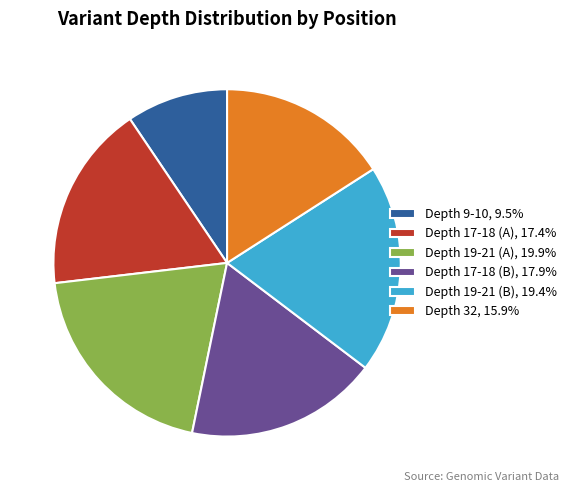

Does Depth 17-18 (B), 17.9% represent more than half of the total?

No